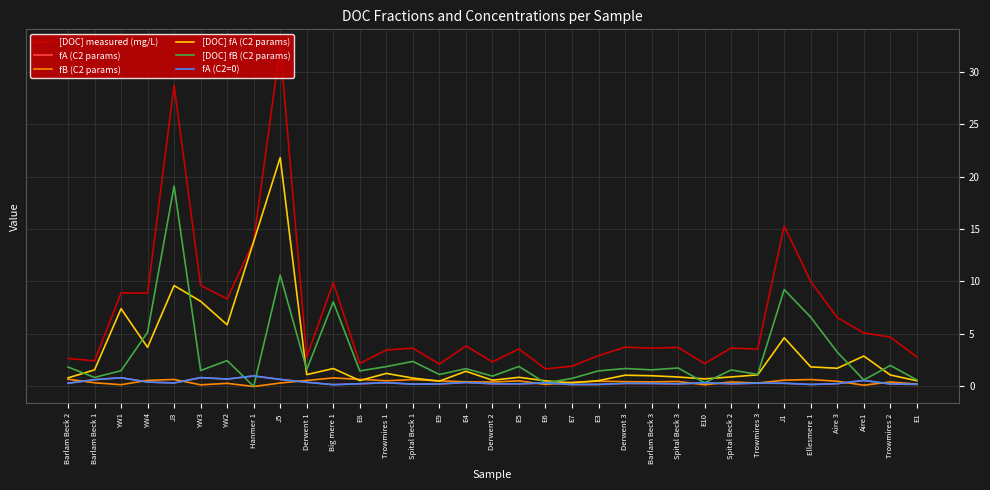

The fA (C2=0) series shows 0.2 at Big mere 1. True or false?

True